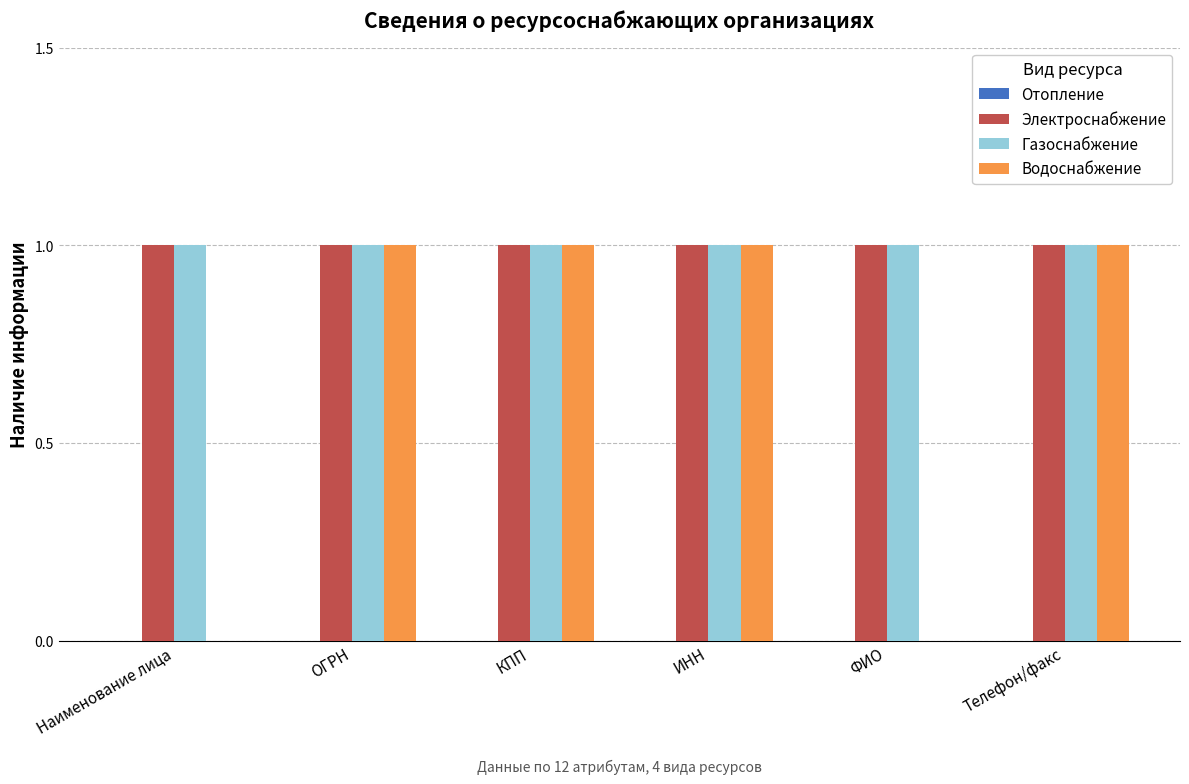

Between ФИО and Телефон/факс, which series saw the biggest shift?

Водоснабжение